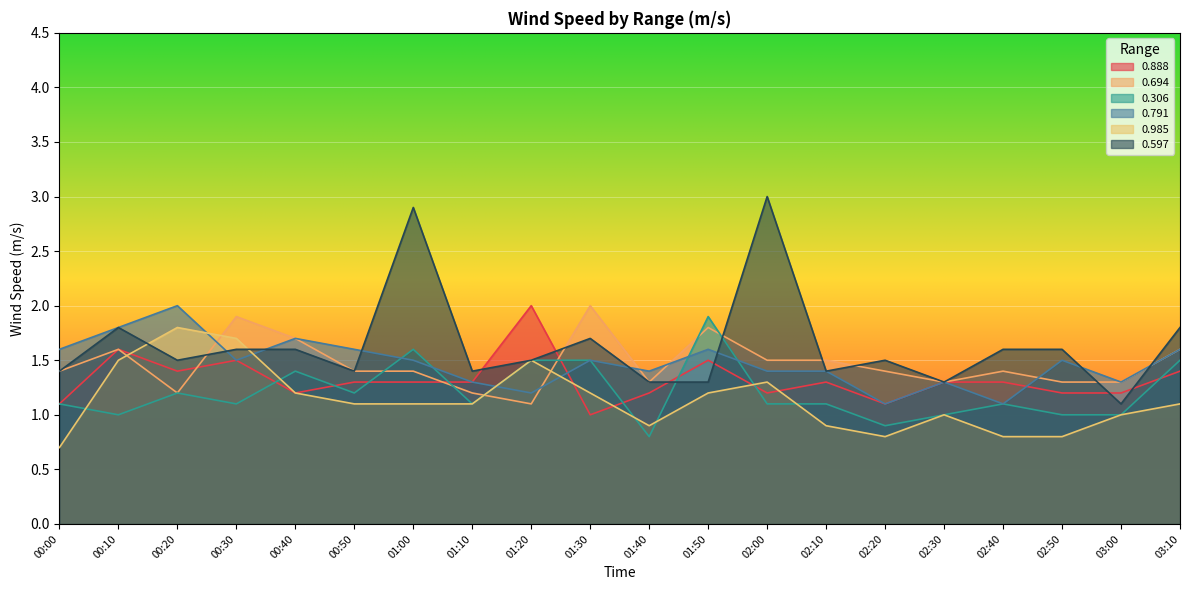

After their last crossing, which series has the higher values: 0.888 or 0.985?

0.888